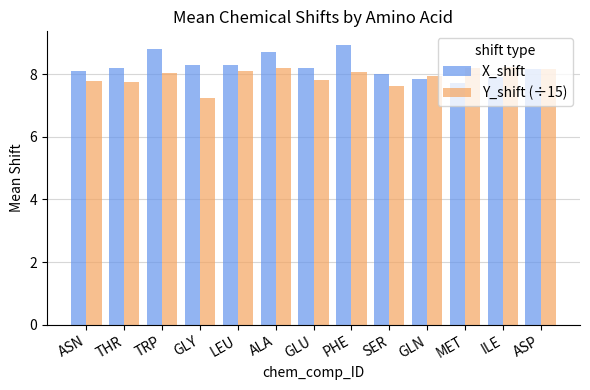

Rank the series by their average value, from highest to lowest.

X_shift, Y_shift (÷15)